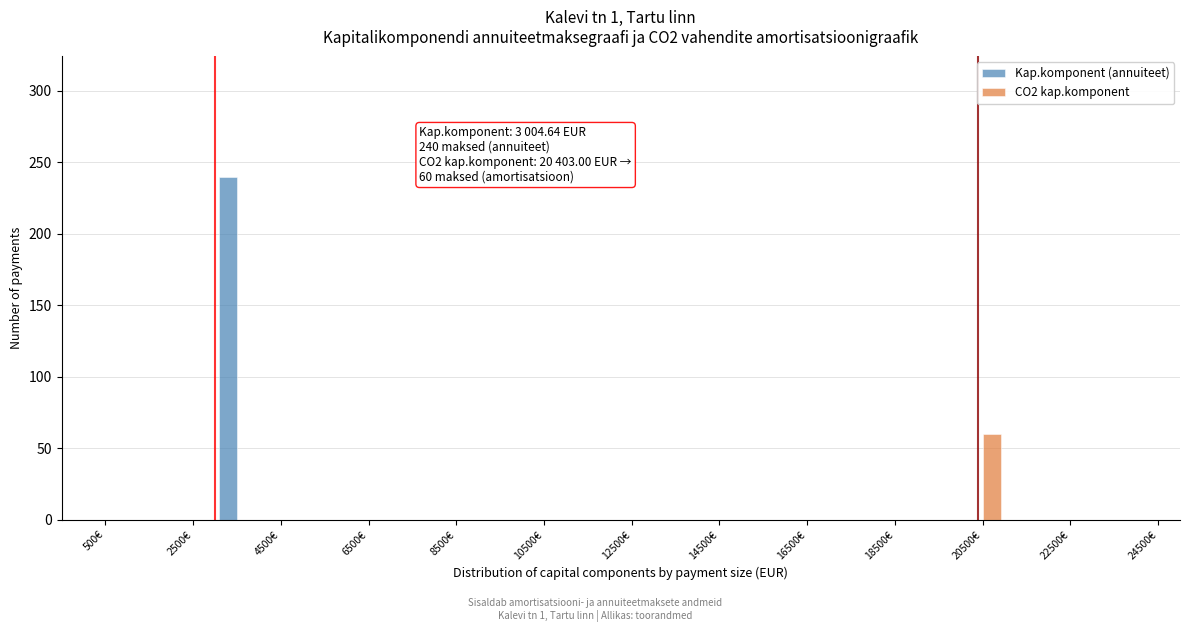

In the Kap.komponent (annuiteet) series, which range on the x-axis has the tallest bar?

3000 to 4000